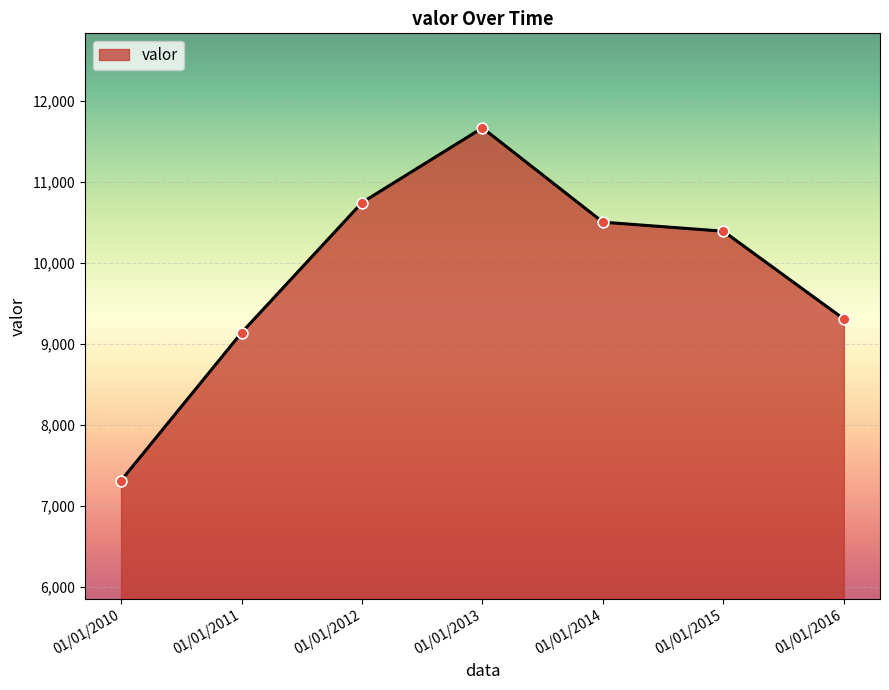

Which has a higher value, 01/01/2013 or 01/01/2011?

01/01/2013